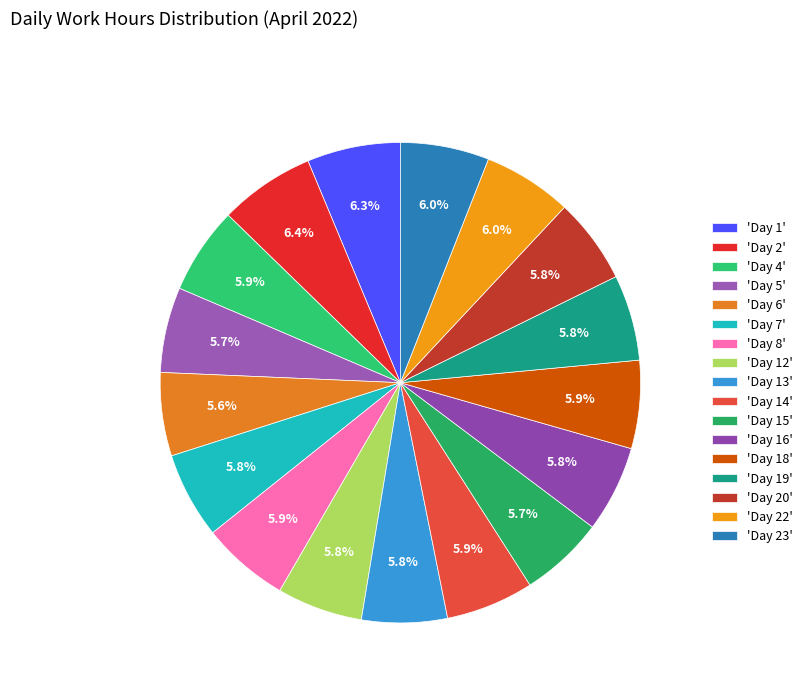

Which slice is the largest?

Day 2